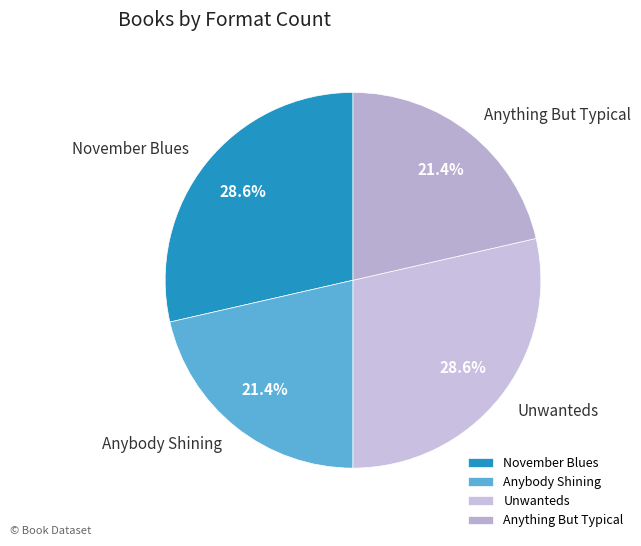

Between Anybody Shining and Unwanteds, which is larger?

Unwanteds